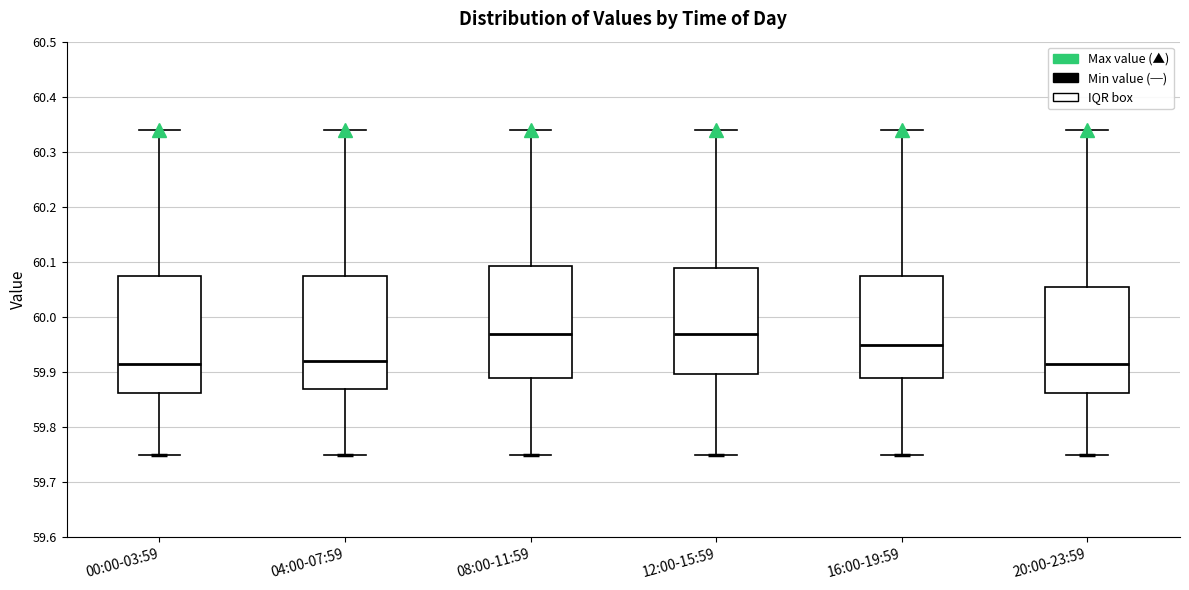

Reading left to right, read every box against the y-axis: the position of its median line, the range the box covers, and the ends of its whiskers. The values are not printed on the chart, so give them approximately, as read against the axis.

00:00-03:59: median 59.92, box 59.86 to 60.08, whiskers 59.75 to 60.34
04:00-07:59: median 59.92, box 59.87 to 60.08, whiskers 59.75 to 60.34
08:00-11:59: median 59.97, box 59.89 to 60.09, whiskers 59.75 to 60.34
12:00-15:59: median 59.97, box 59.90 to 60.09, whiskers 59.75 to 60.34
16:00-19:59: median 59.95, box 59.89 to 60.08, whiskers 59.75 to 60.34
20:00-23:59: median 59.92, box 59.86 to 60.06, whiskers 59.75 to 60.34